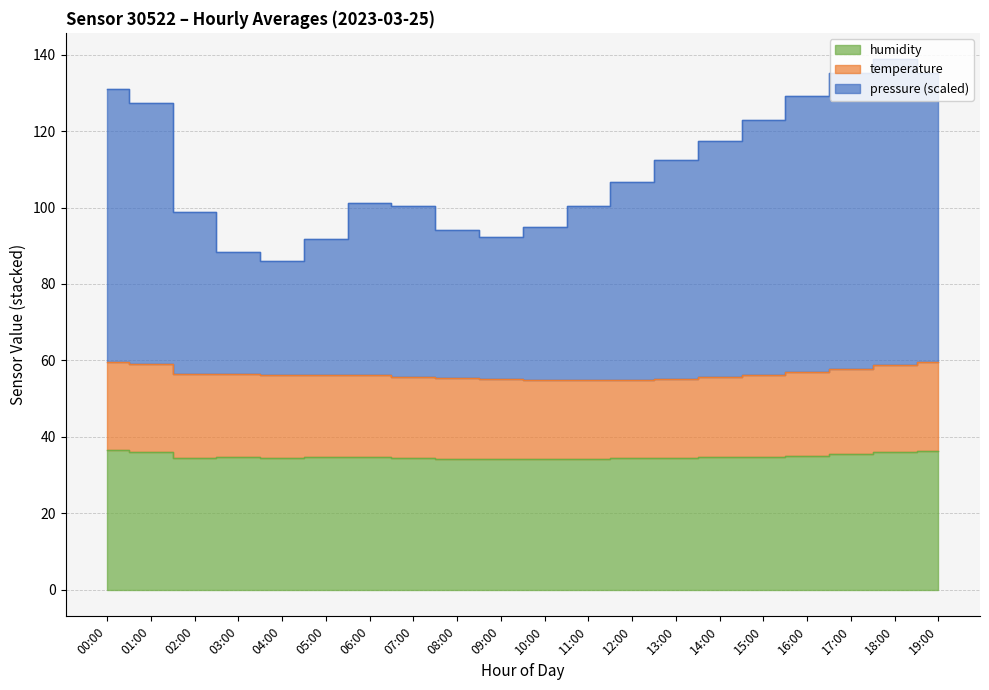

What is the value of the pressure point at the 17th from the left?

129.1